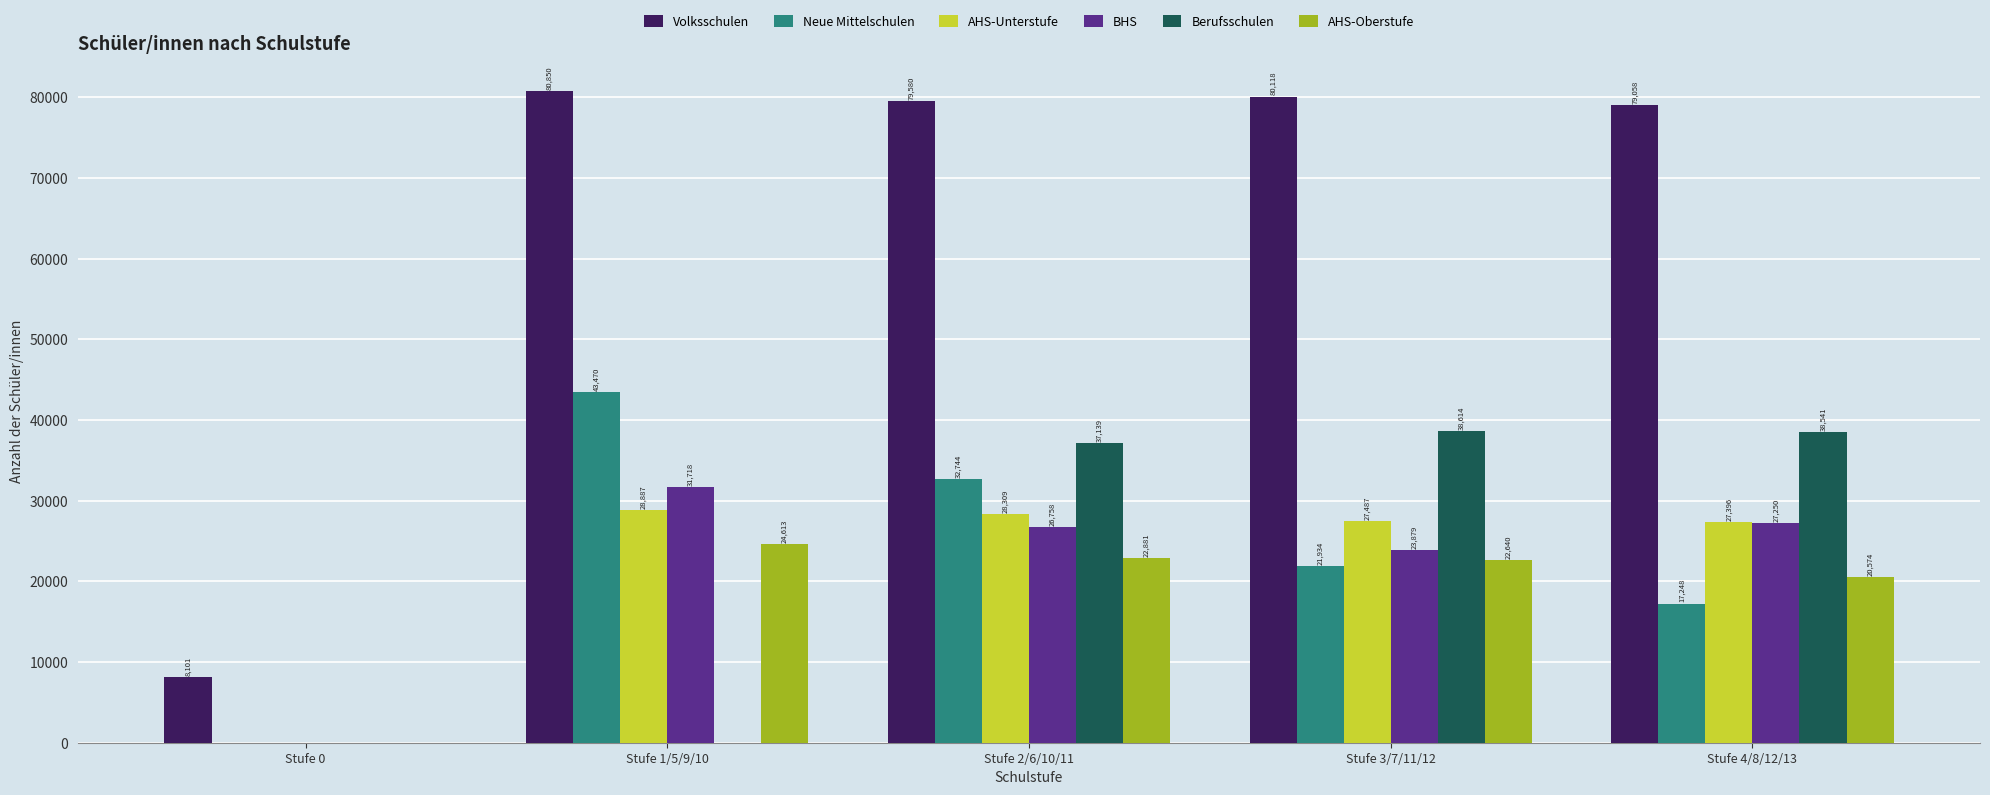

What value does the Neue Mittelschulen series have at Stufe 1/5/9/10?

43470